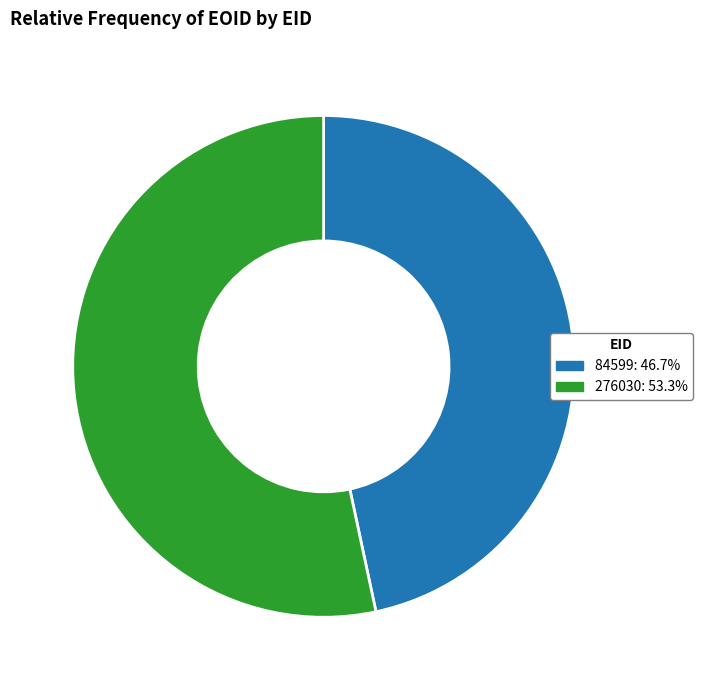

Rank the categories by value from lowest to highest.

84599, 276030